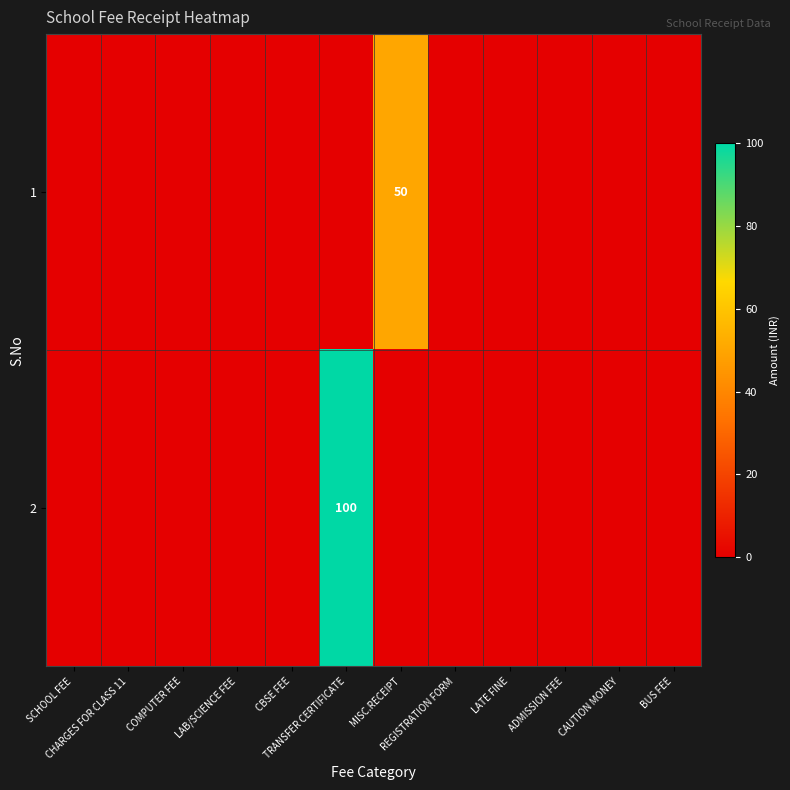

What is the maximum value for 1?

50